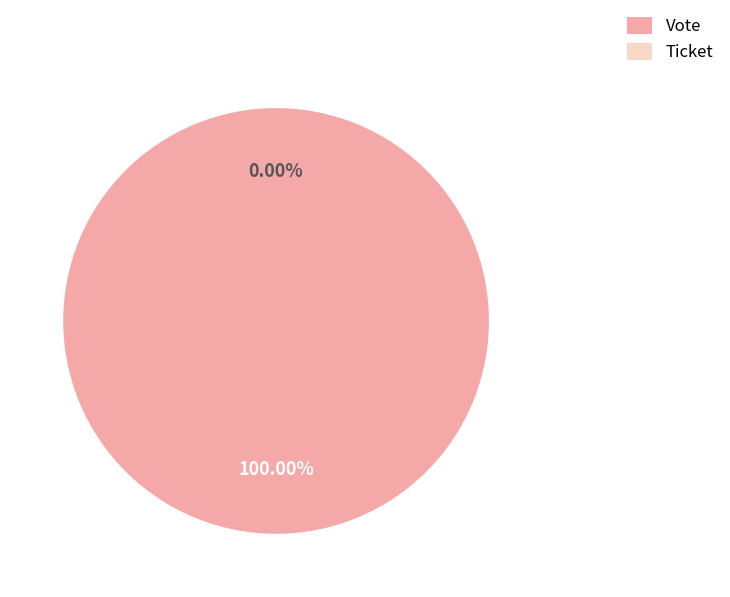

What is the change in value from Vote to Ticket?

-1